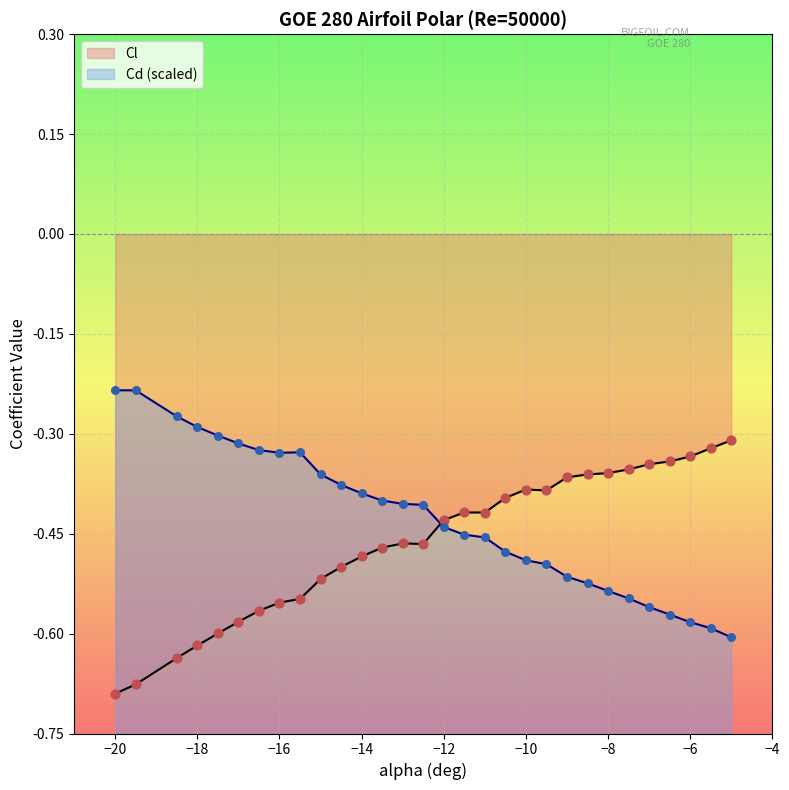

Is the value of Cl at 17 greater than the value of Cd at 21?

Yes